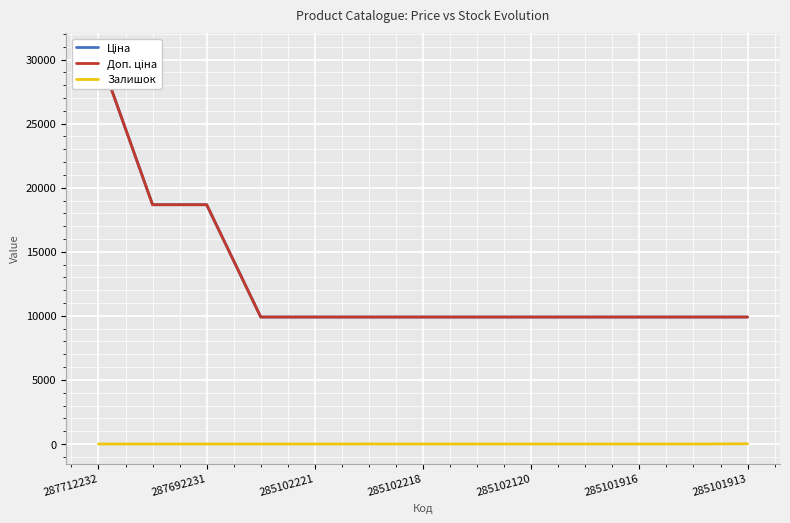

True or false: Залишок has a value of 0 at 287692231.

True